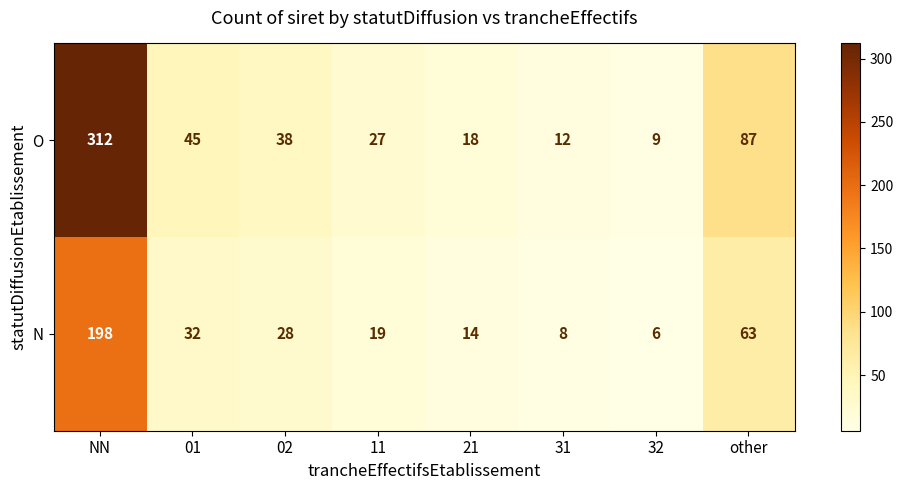

Which series has the largest total across all categories?

O